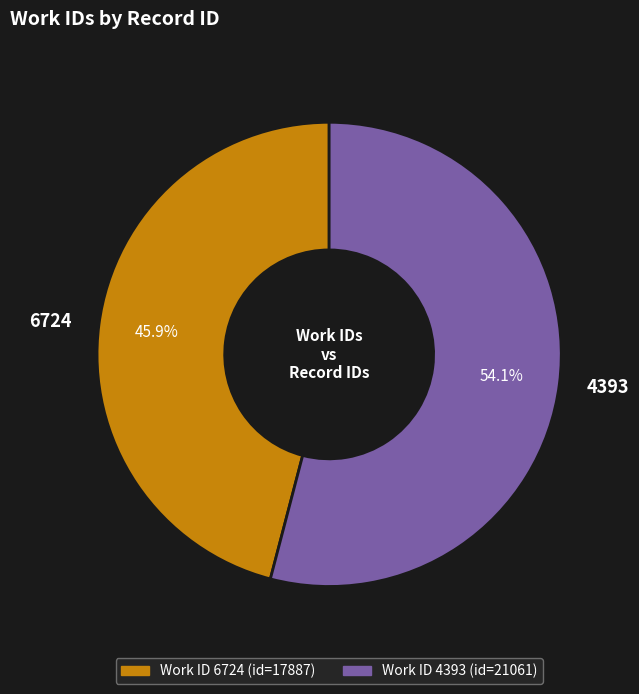

To the nearest percent, what is the average slice percentage?

50%